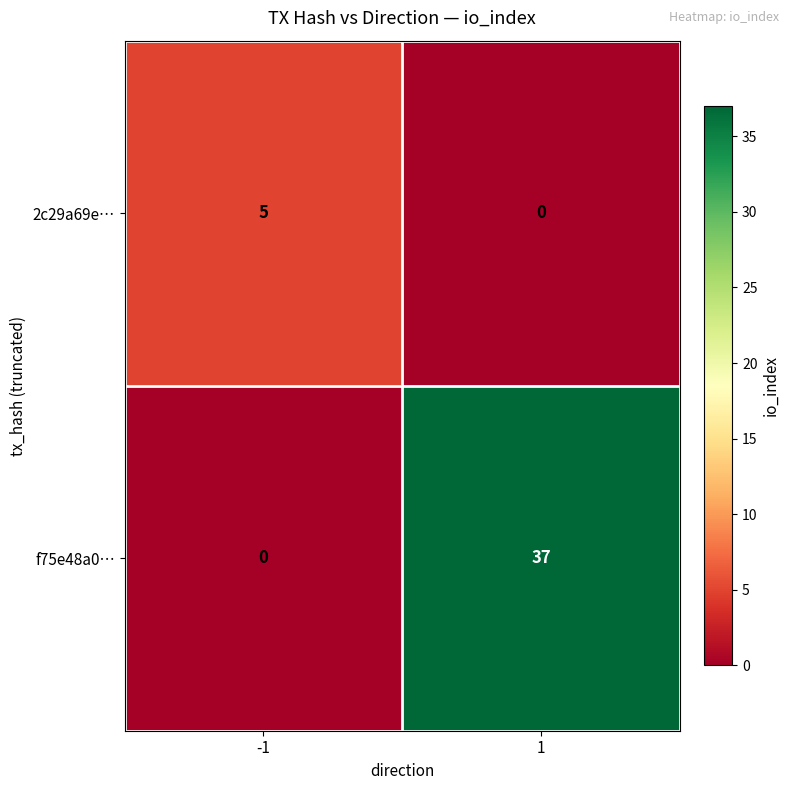

Reading right to left, what are all the values shown in this chart?

2c29a69e…: 0	5
f75e48a0…: 37	0